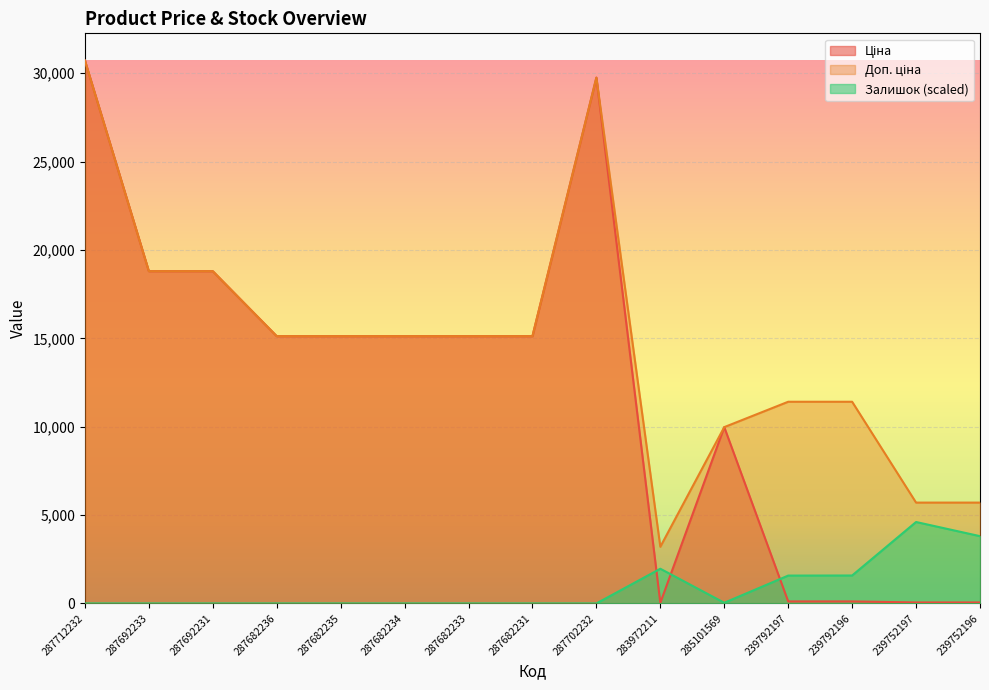

Rank the series at 287682233 from highest to lowest value.

Ціна, Доп. ціна, Залишок